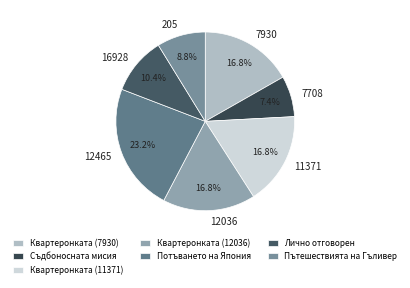

Count the number of slices in the pie.

7